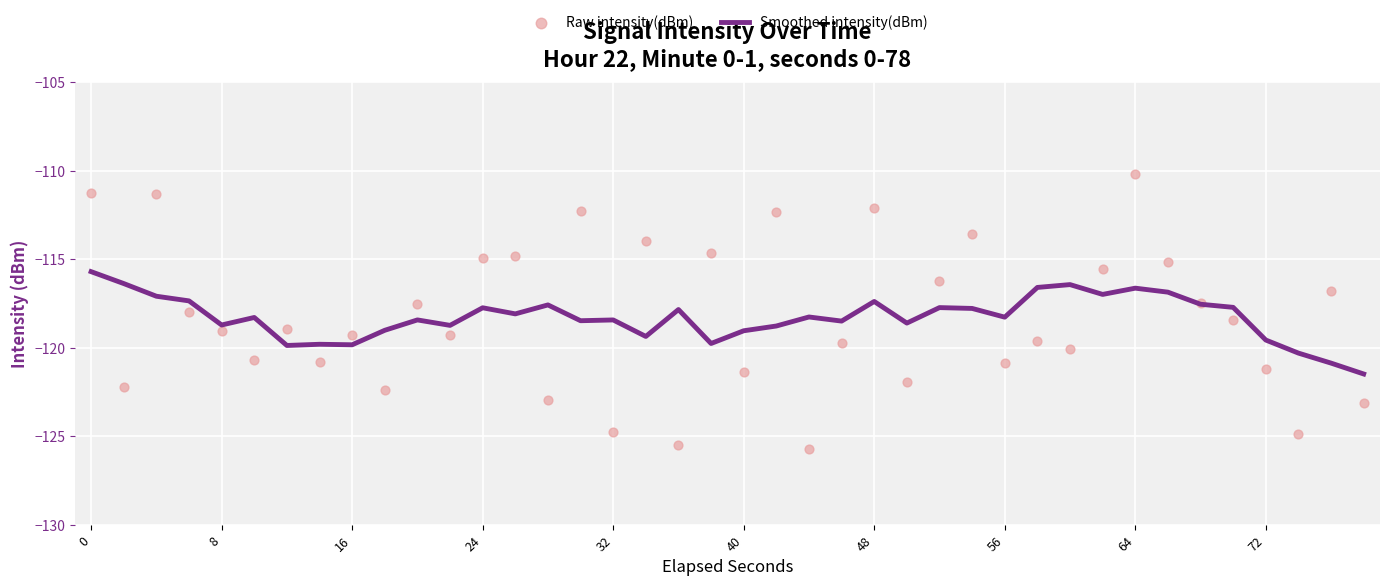

Which series reaches the maximum Y coordinate?

Raw intensity(dBm)